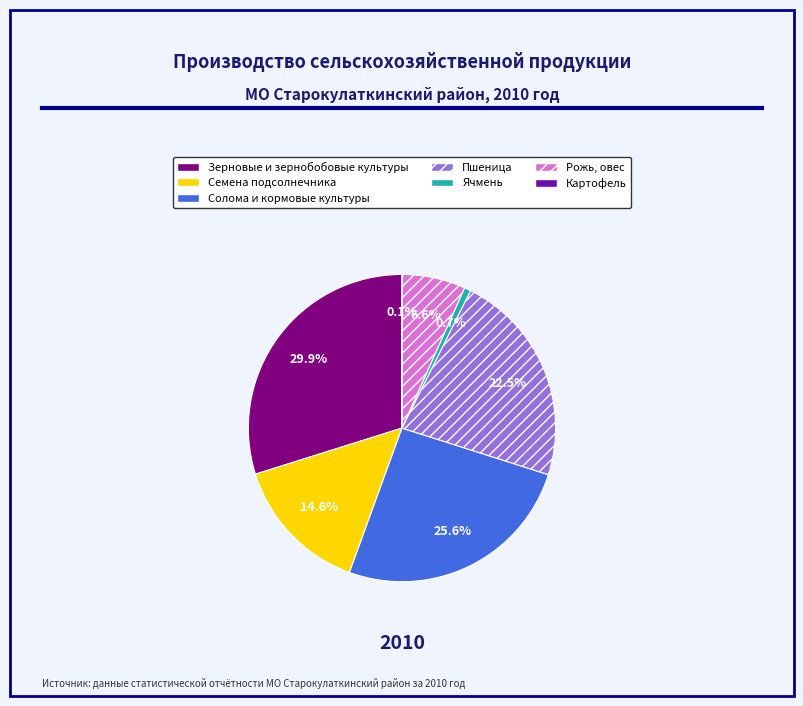

What is the total percentage of Рожь, овес and Семена подсолнечника?

21.2%